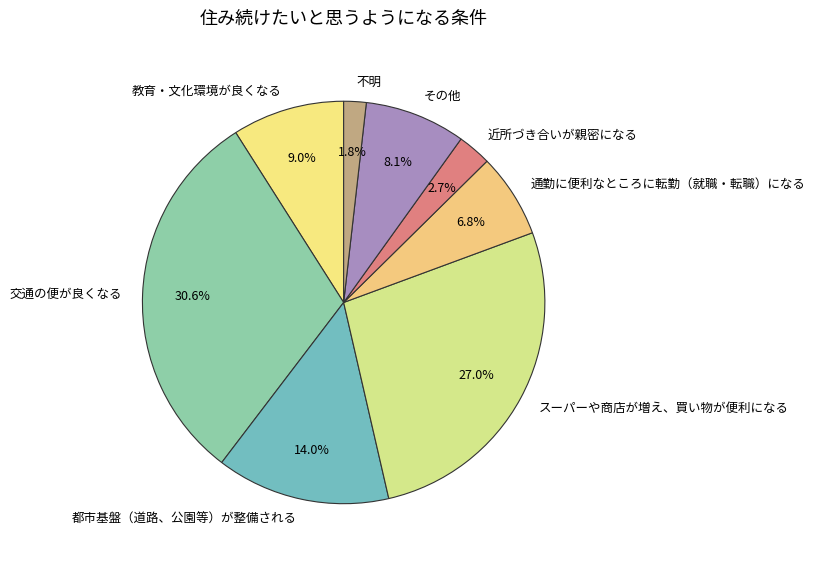

What percentage do その他 and 交通の便が良くなる together represent?

38.7%